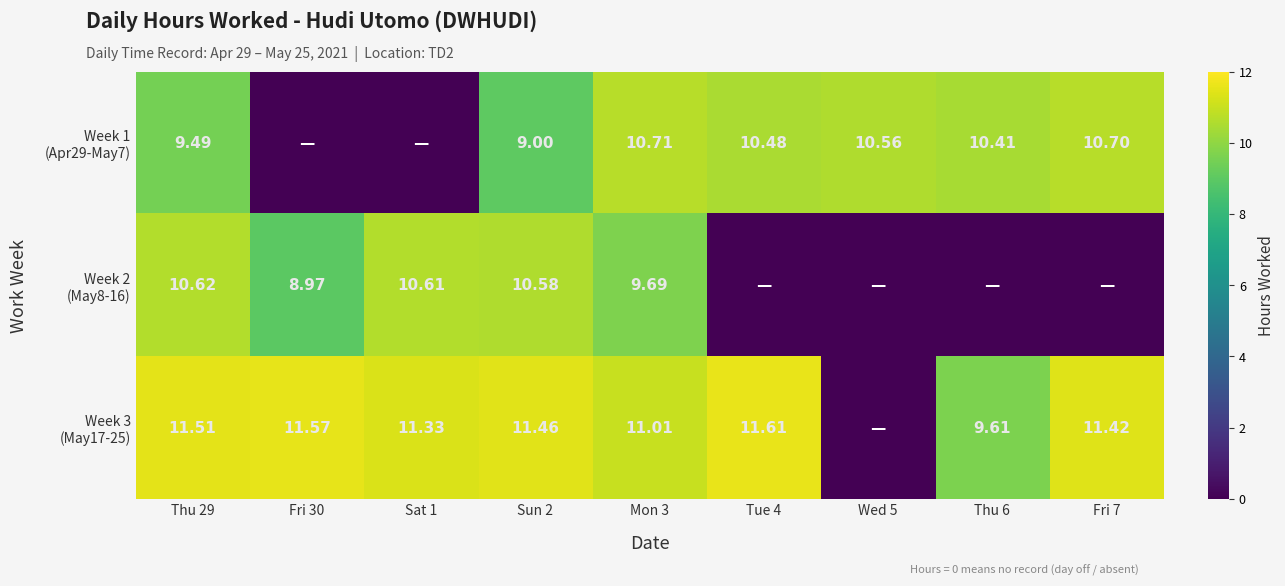

How many values in the Week 1 (Apr29-May7) series are below 10?

4